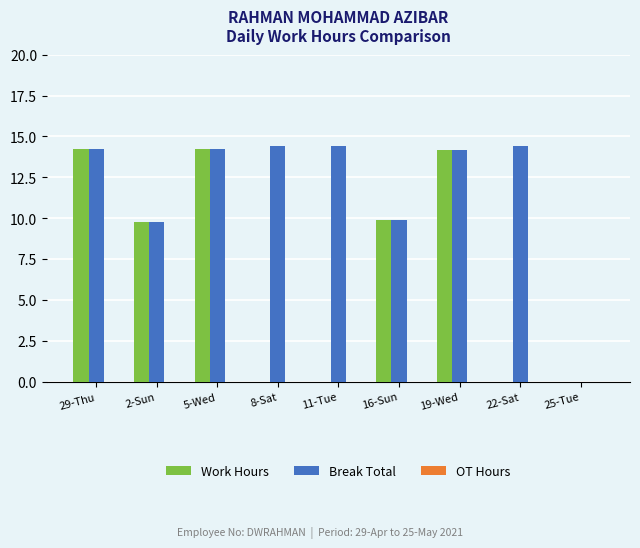

The value of Work Hours at 29-Thu is 14.2. True or false?

True